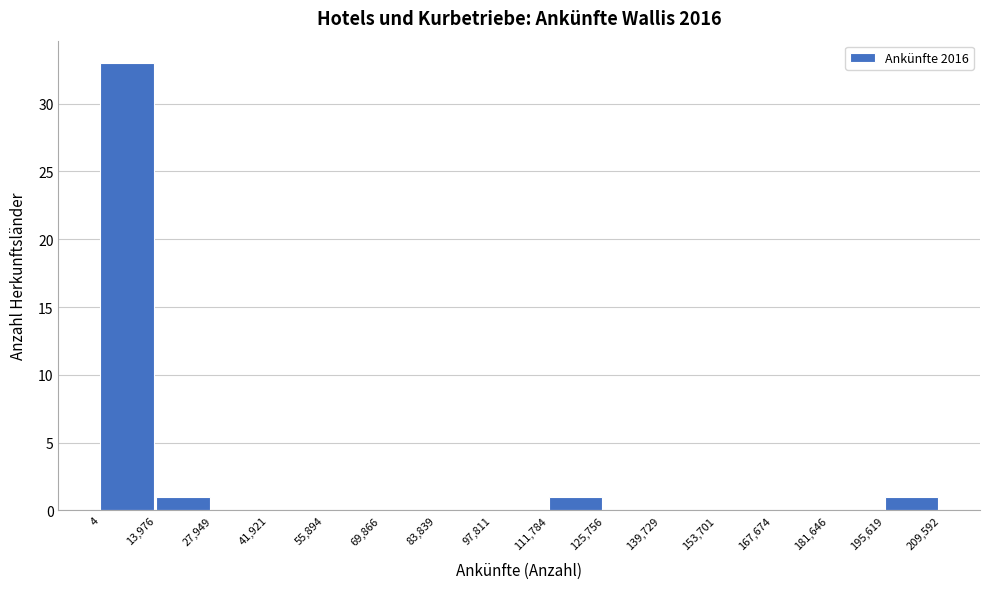

Over which range of the x-axis is the bar tallest?

4 to 13,976